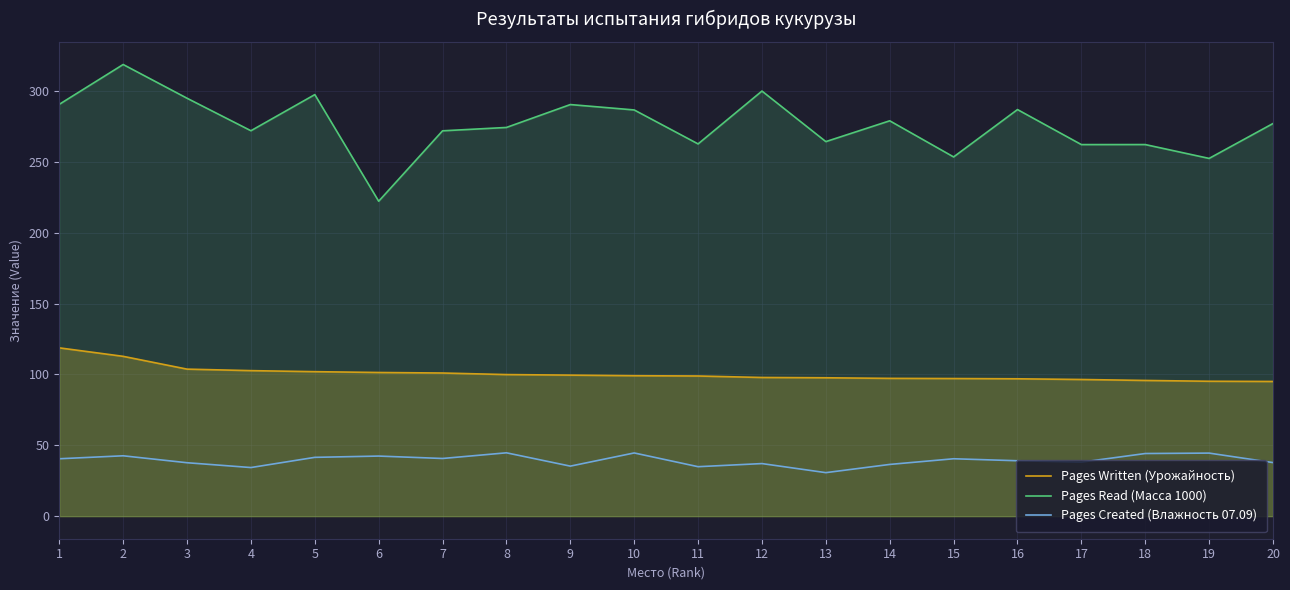

True or false: Pages Created (Влажность 07.09) and Pages Written (Урожайность) cross at least once.

False